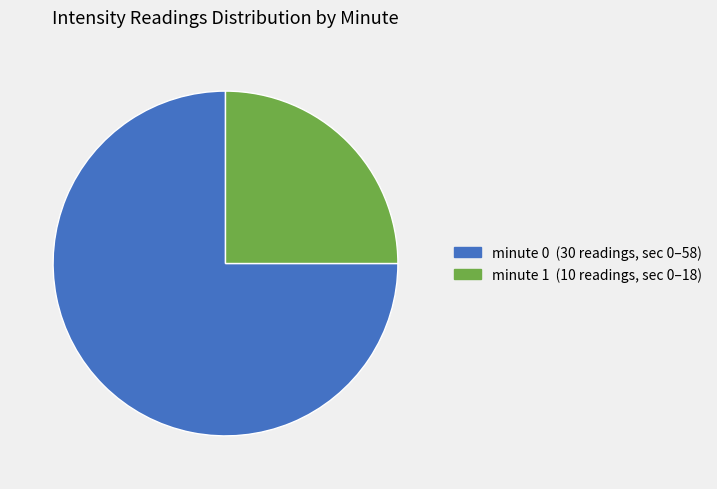

Does any single category account for the majority?

Yes